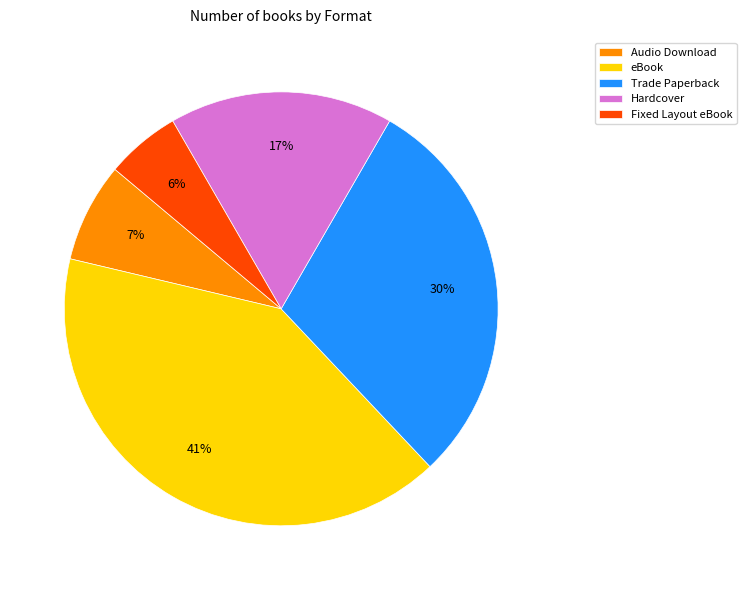

Between Fixed Layout eBook and Hardcover, which is larger?

Hardcover